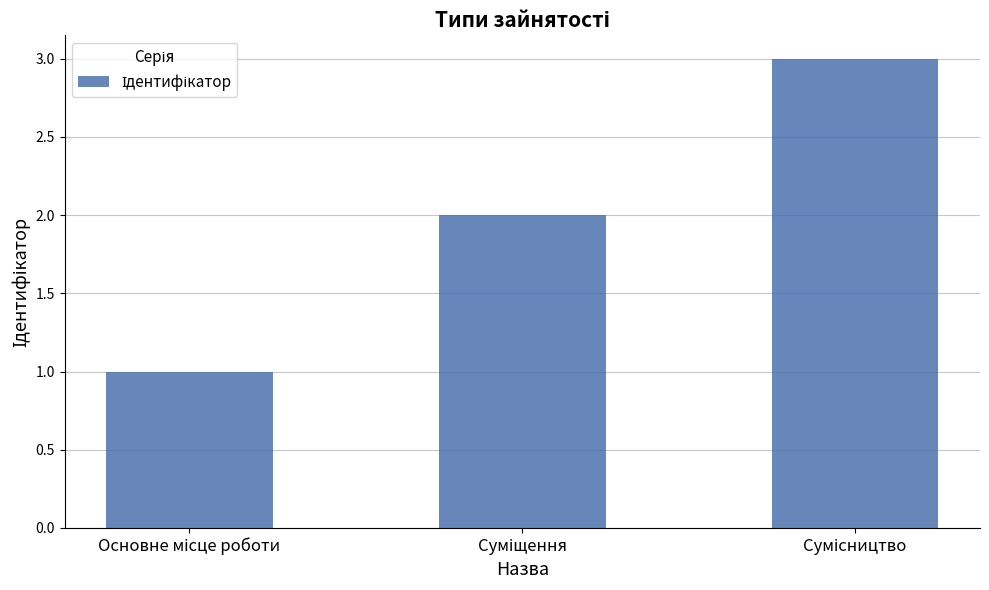

What is the maximum value shown in the chart?

3